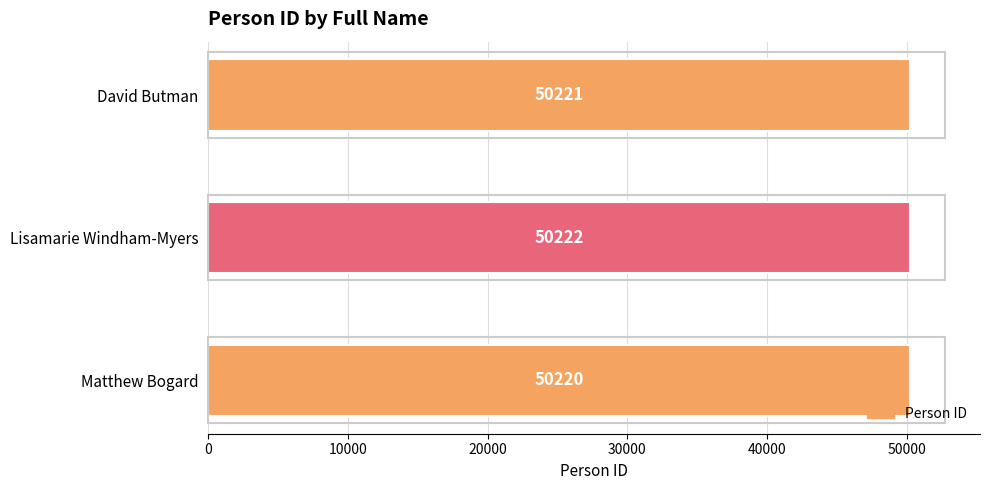

What is the maximum value shown in the chart?

50222